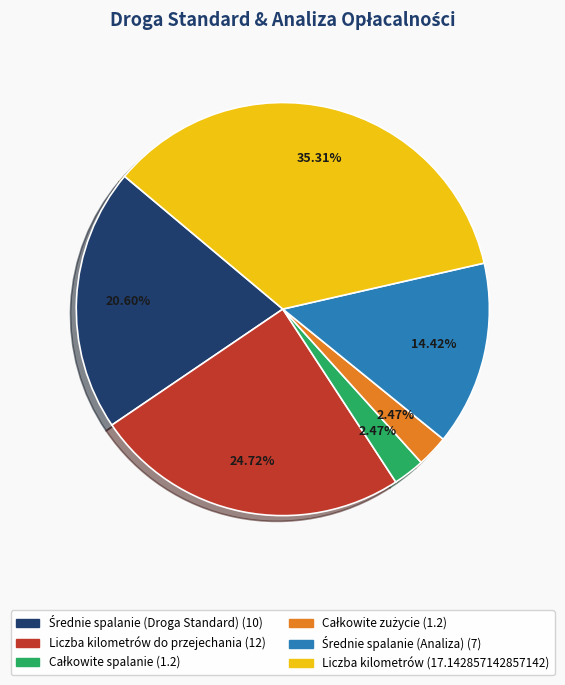

Does any single category account for the majority?

No